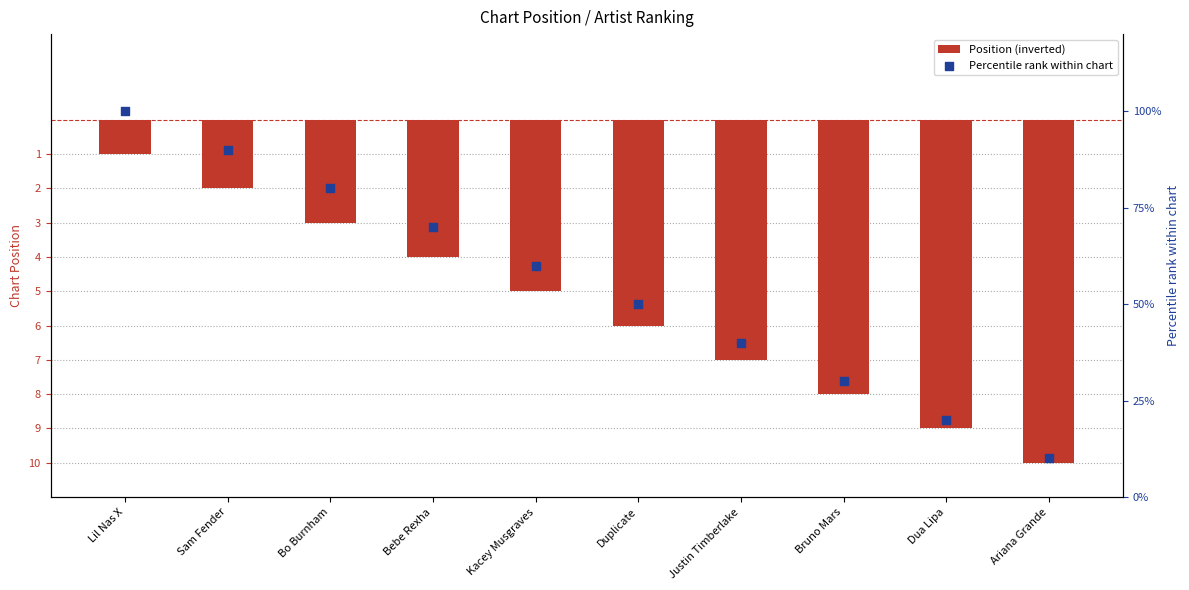

At which category is the sum across all series the highest?

Lil Nas X